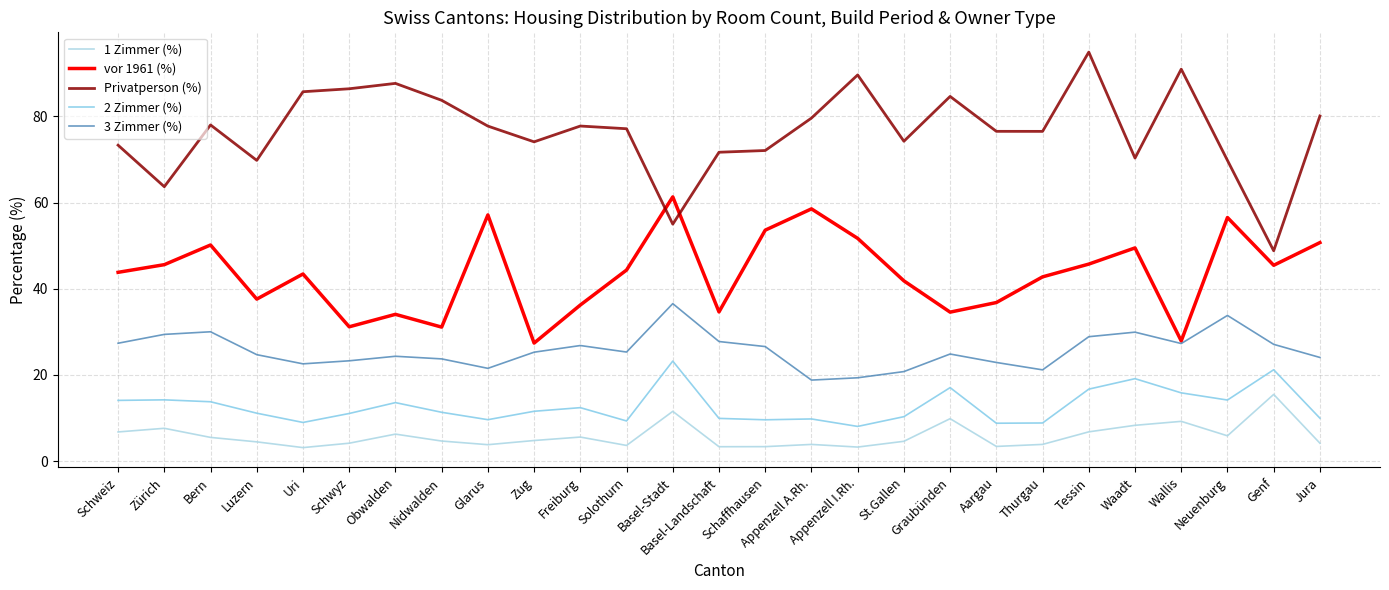

Which label corresponds to the largest value in the chart?

Tessin